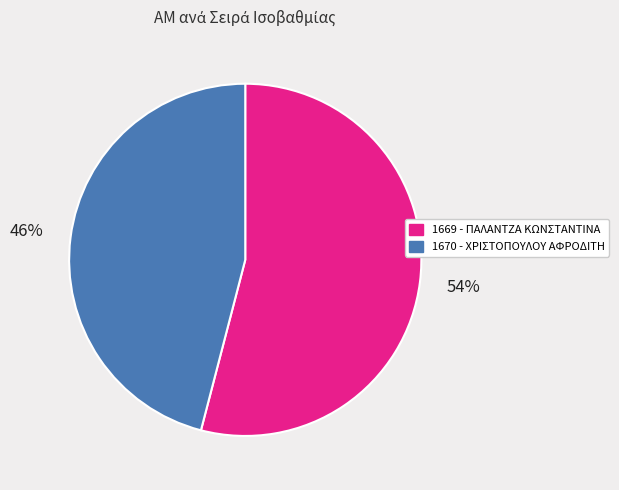

Combined, do 1670 - ΧΡΙΣΤΟΠΟΥΛΟΥ ΑΦΡΟΔΙΤΗ and 1669 - ΠΑΛΑΝΤΖΑ ΚΩΝΣΤΑΝΤΙΝΑ account for over 50%?

Yes